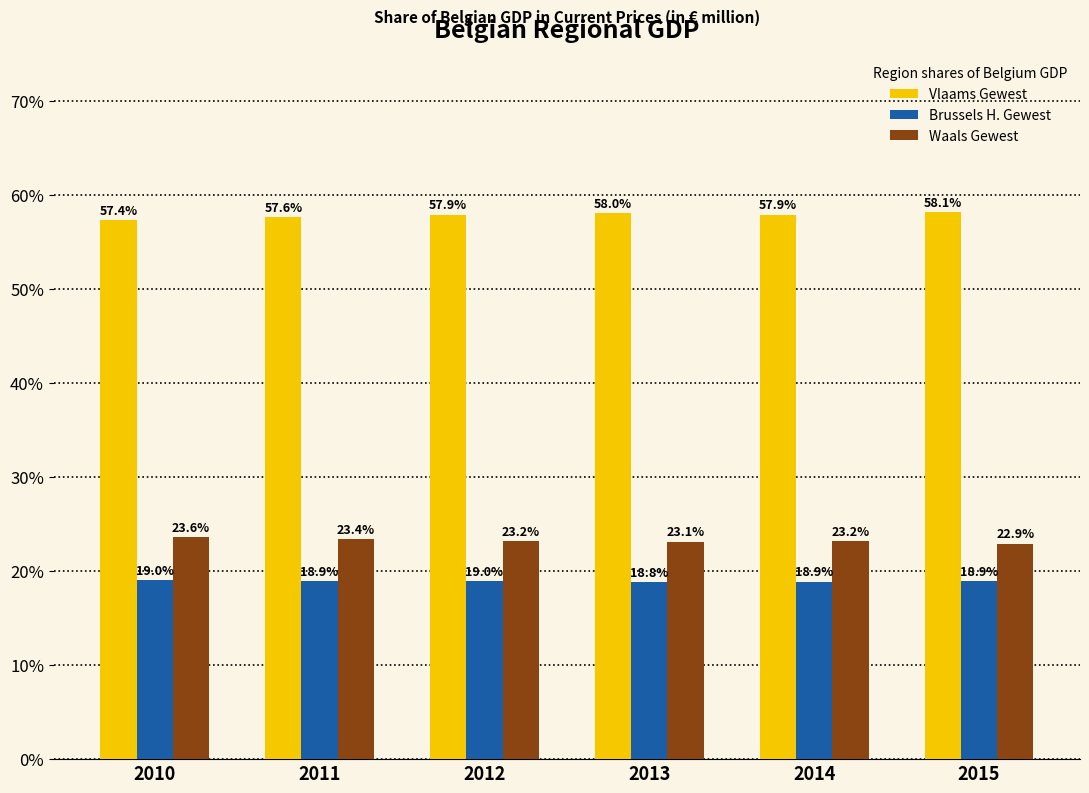

Reading left to right, what are all the values shown in this chart?

Vlaams Gewest: 57.4	57.6	57.9	58.0	57.9	58.1
Brussels H. Gewest: 19.0	18.9	19.0	18.8	18.9	18.9
Waals Gewest: 23.6	23.4	23.2	23.1	23.2	22.9